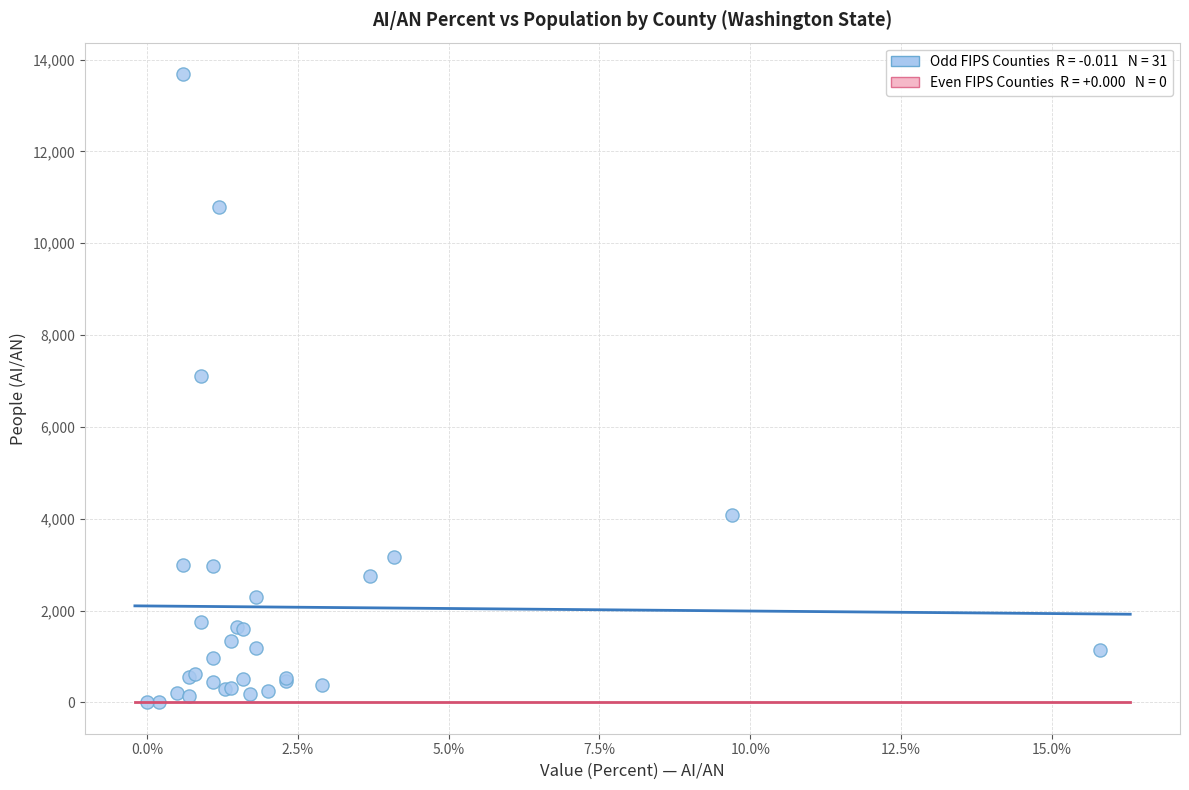

What Y value in the scatter plot is closest to 6843?

7101